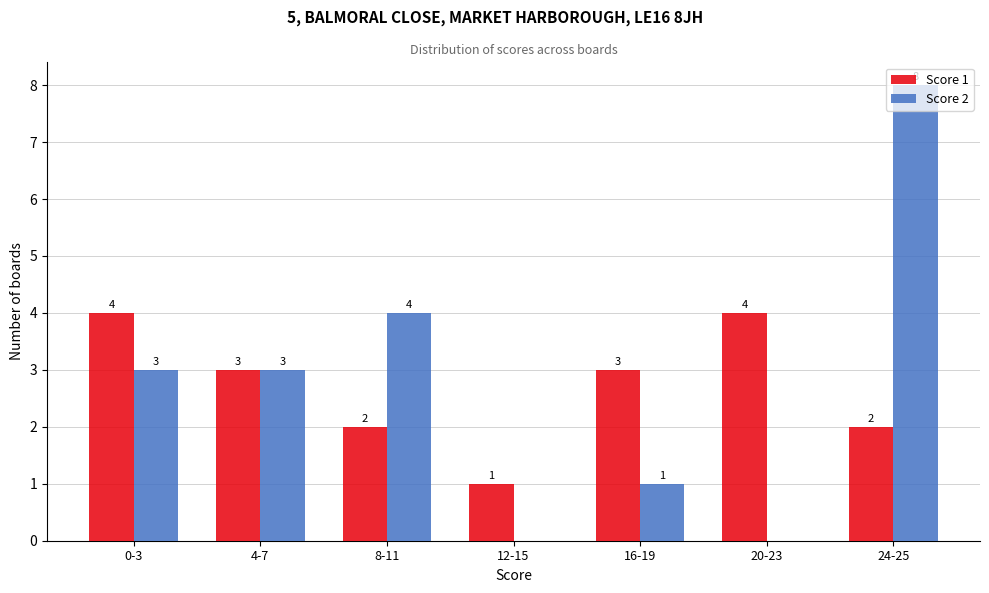

Is it true that Score 2 equals 13 at 24-25?

False